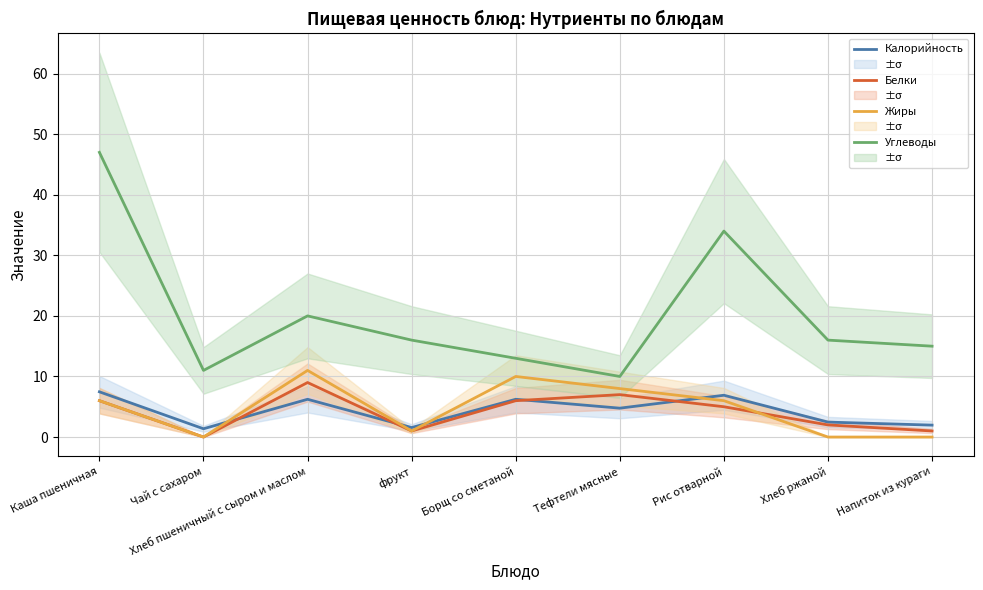

What is the difference between the highest and lowest values at Чай с сахаром?

11.0